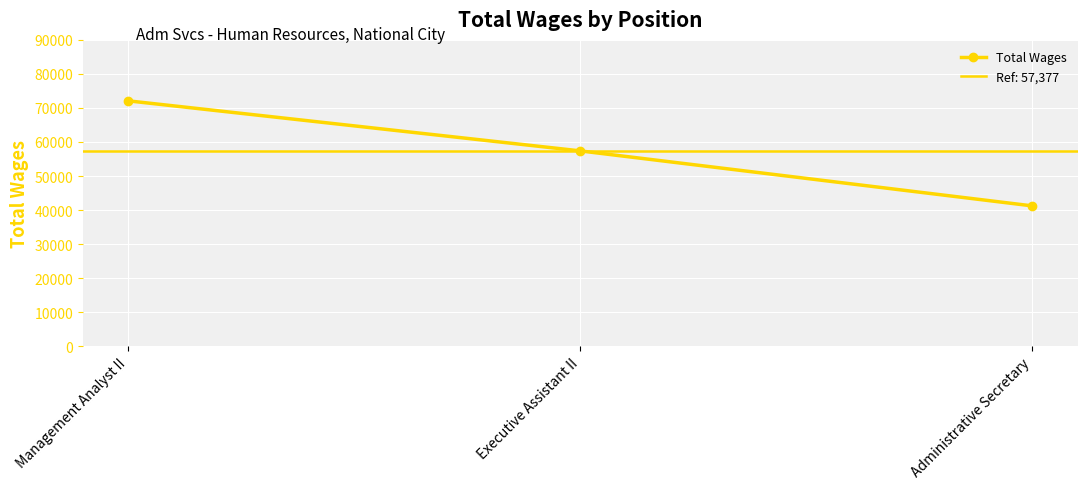

Does the chart display data point markers on the line(s)?

Yes